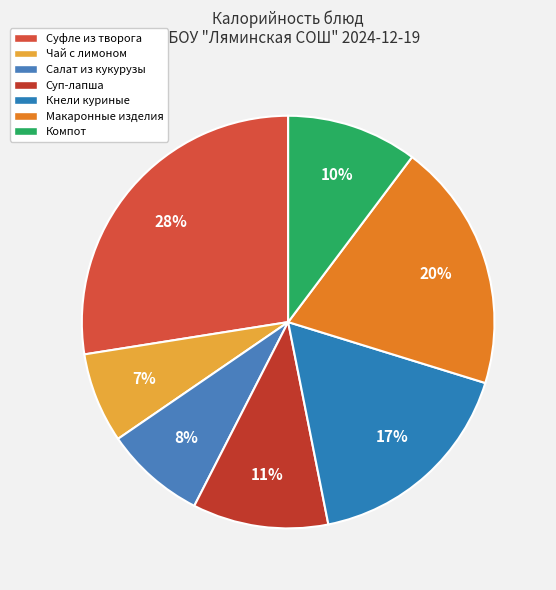

Is there a majority slice in this chart?

No